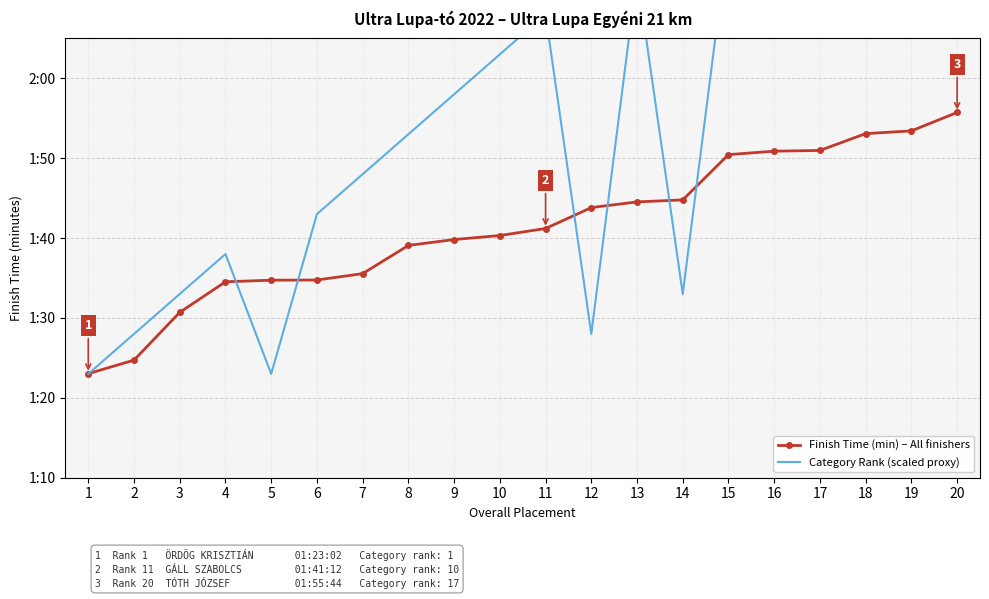

Reading right to left, list all the values displayed in this chart.

Finish Time (min) – All finishers: 115.7	113.4	113.1	111.0	110.9	110.5	104.8	104.5	103.8	101.2	100.3	99.8	99.1	95.5	94.8	94.7	94.5	90.7	84.7	83.0
Category Rank (scaled proxy): 163.0	158.0	153.0	148.0	143.0	138.0	93.0	133.0	88.0	128.0	123.0	118.0	113.0	108.0	103.0	83.0	98.0	93.0	88.0	83.0